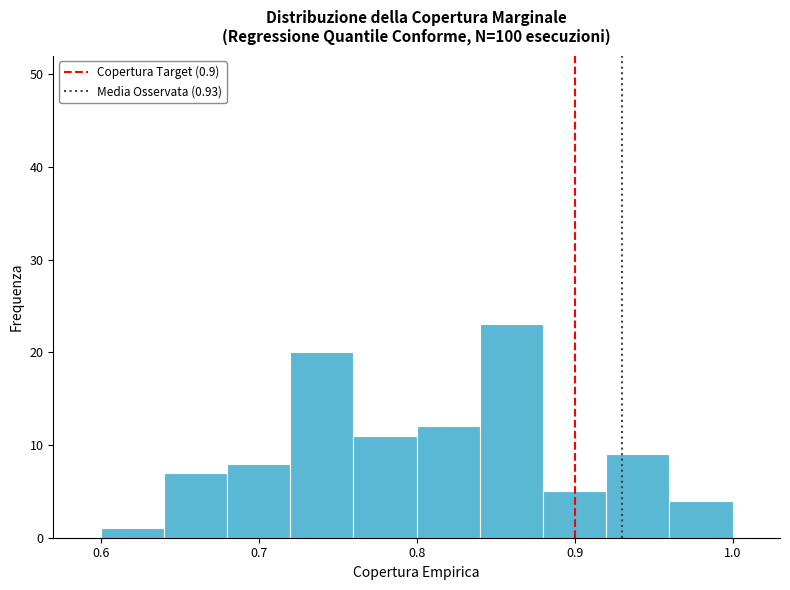

Reading left to right, list every bar in this chart as the range it spans on the x-axis followed by its height. The values are not printed on the chart, so give them approximately, as read against the axis.

0.60 to 0.64: 1
0.64 to 0.68: 7
0.68 to 0.72: 8
0.72 to 0.76: 20
0.76 to 0.80: 11
0.80 to 0.84: 12
0.84 to 0.88: 23
0.88 to 0.92: 5
0.92 to 0.96: 9
0.96 to 1.00: 4